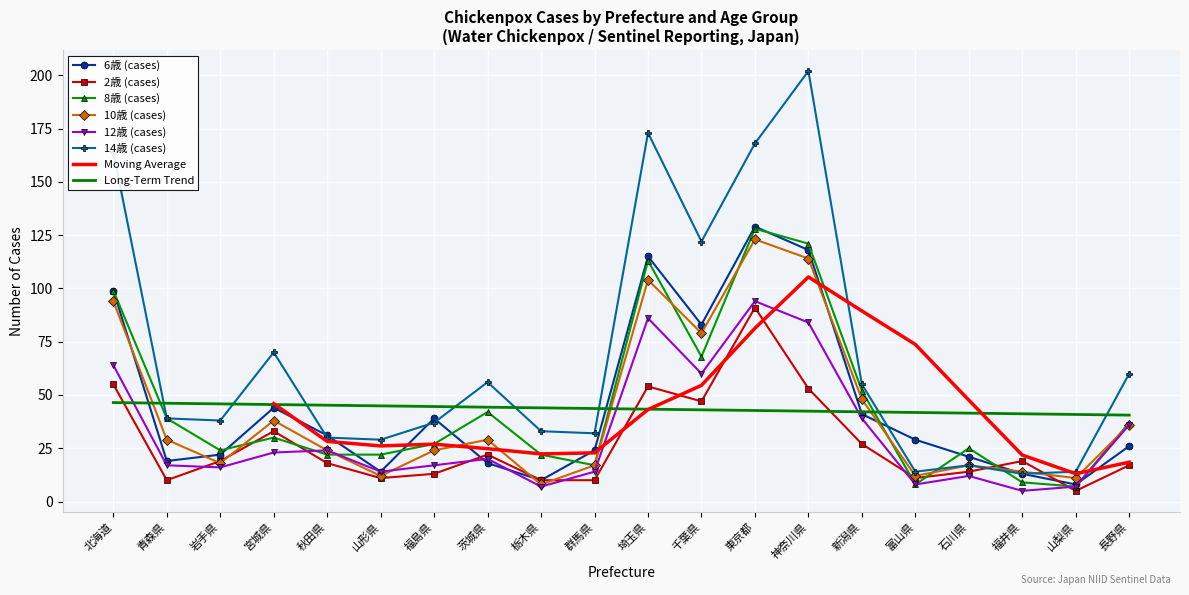

Which series changed the most between 青森県 and 山形県?

8歳 (cases)